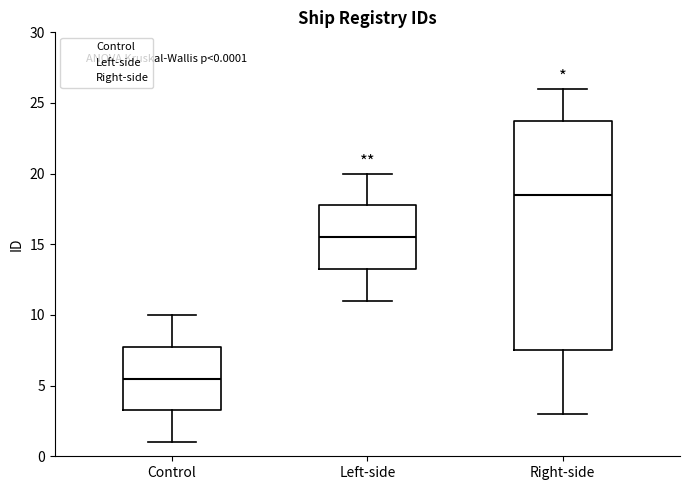

Which box has the lowest median line?

Control